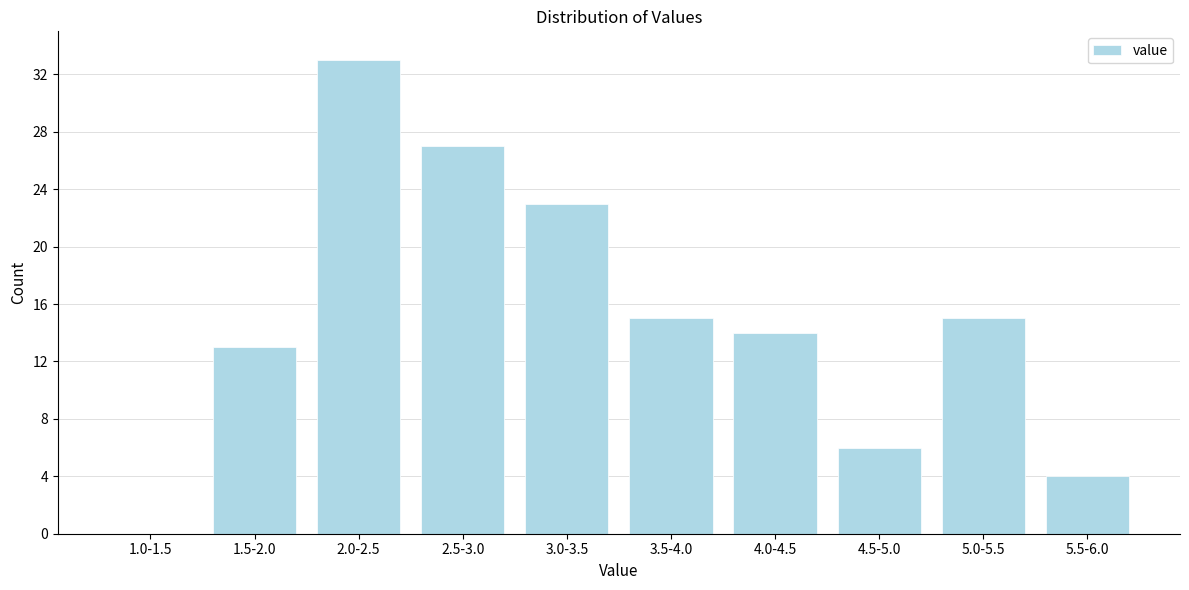

Reading left to right, list all the values displayed in this chart.

1.0-1.5=0	1.5-2.0=13	2.0-2.5=33	2.5-3.0=27	3.0-3.5=23	3.5-4.0=15	4.0-4.5=14	4.5-5.0=6	5.0-5.5=15	5.5-6.0=4